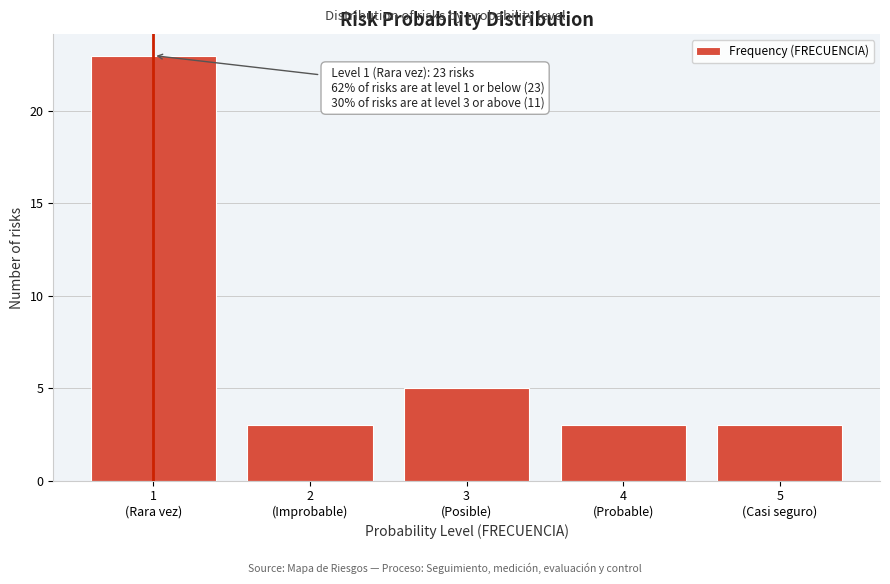

Reading left to right, what are all the values shown in this chart?

23	3	5	3	3